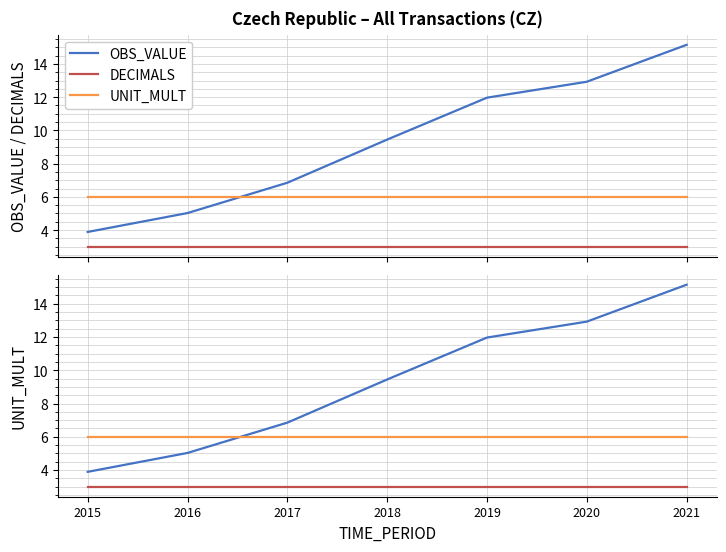

What is the sum of all UNIT_MULT values?

42.0